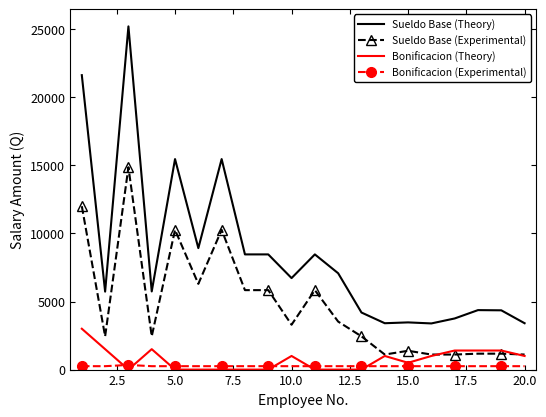

True or false: Sueldo Base (Experimental) and Bonificacion (Experimental) cross at least once.

False